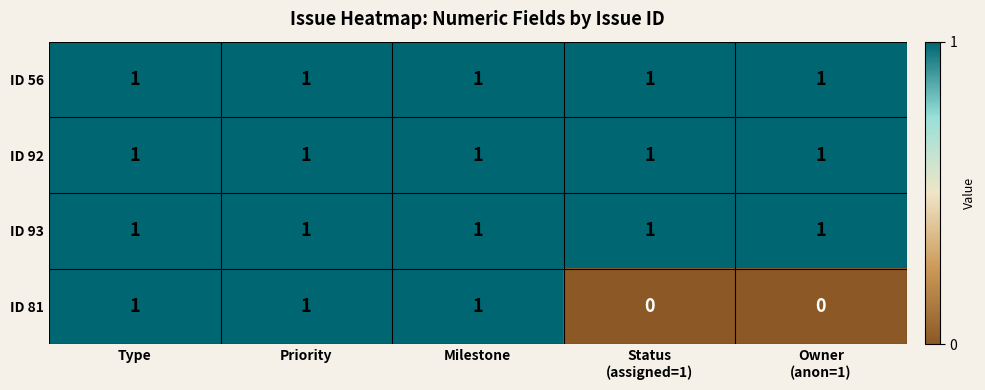

Reading left to right, what are all the values shown in this chart?

ID 56: 1	1	1	1	1
ID 92: 1	1	1	1	1
ID 93: 1	1	1	1	1
ID 81: 1	1	1	0	0